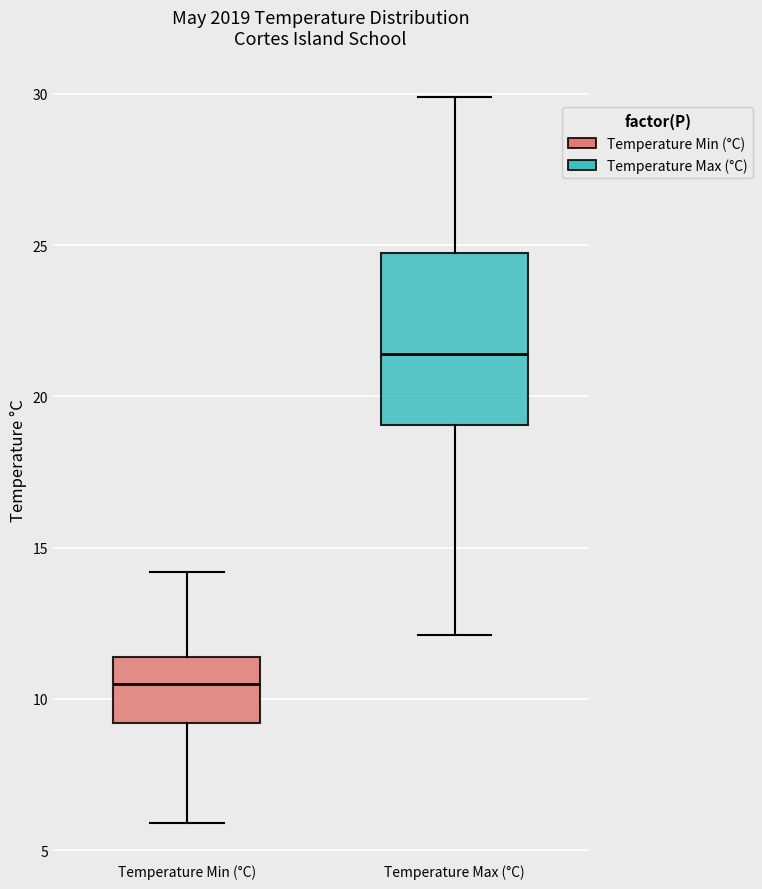

Which box is the tallest, from its lower edge to its upper edge?

Temperature Max (°C)